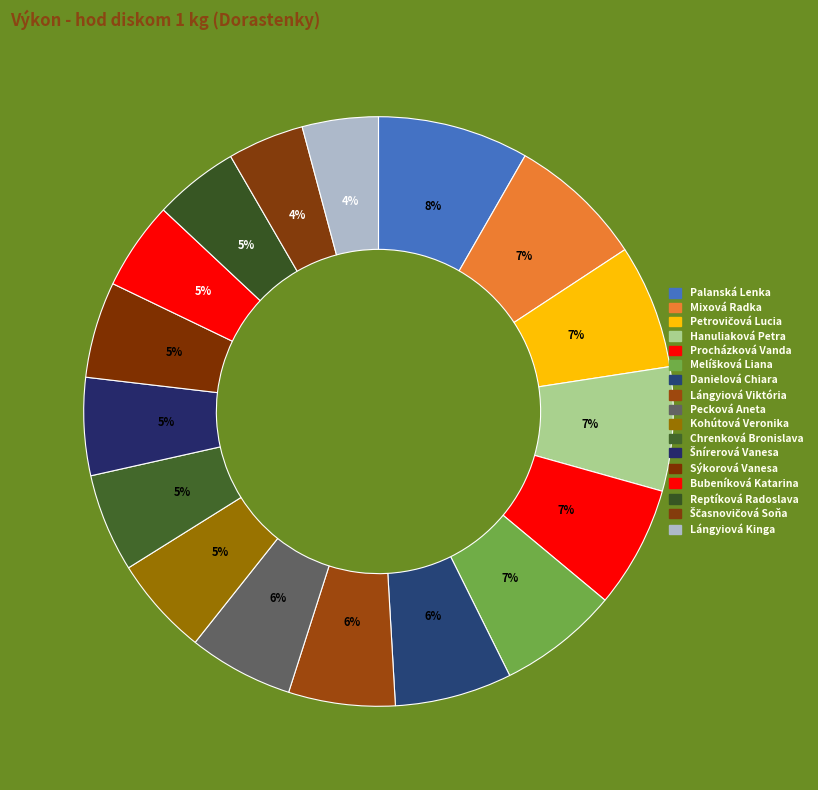

Which category has the biggest portion of the pie?

Palanská Lenka